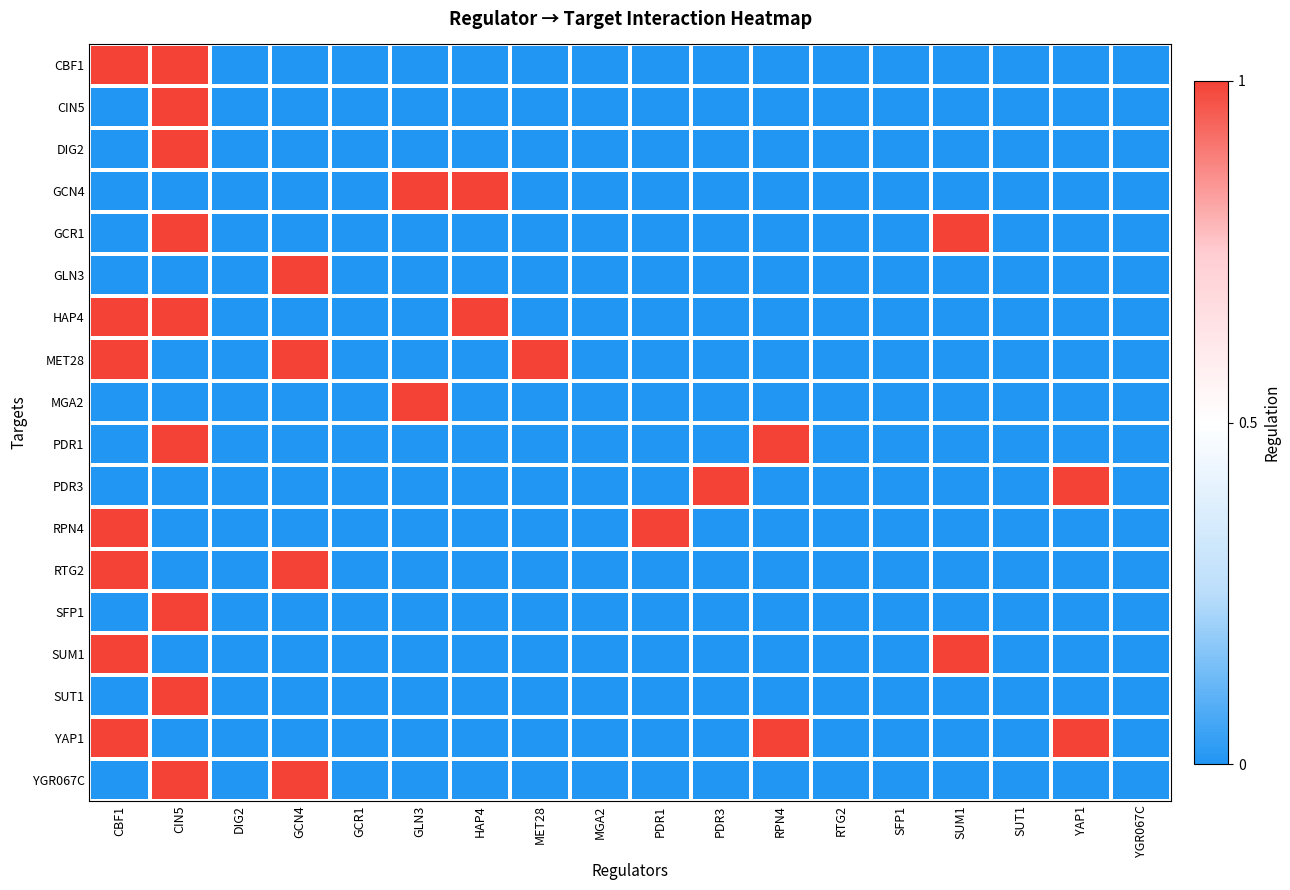

What is the total value across all series at YAP1?

2